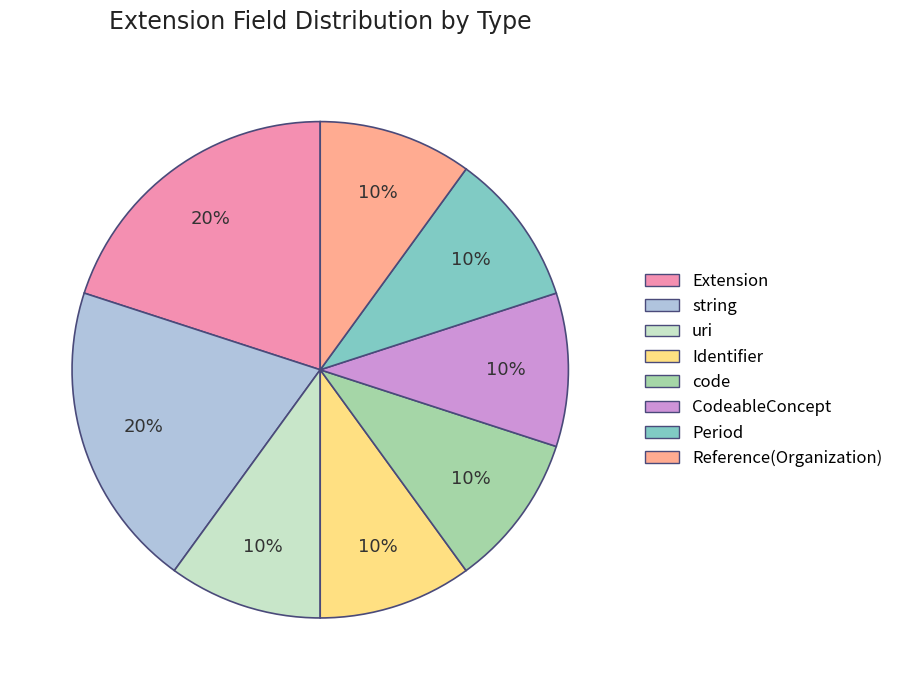

Does any single category account for the majority?

No